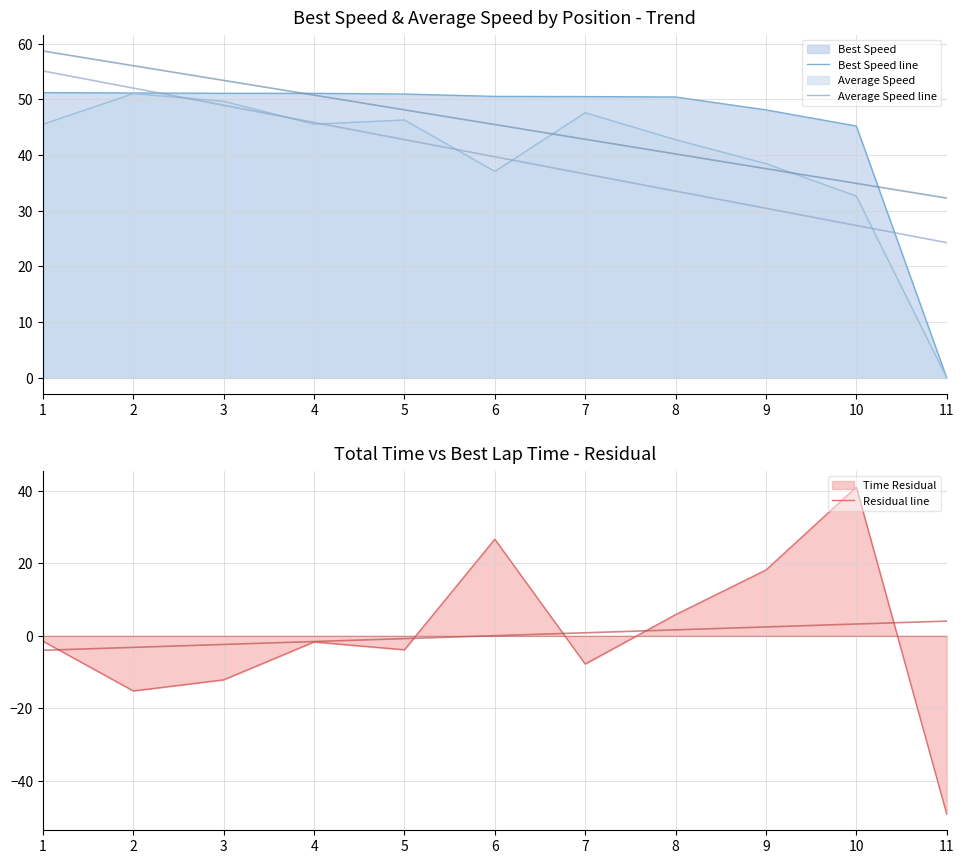

At 4, list the series in order from largest to smallest.

Best Speed line, Average Speed line, Residual line